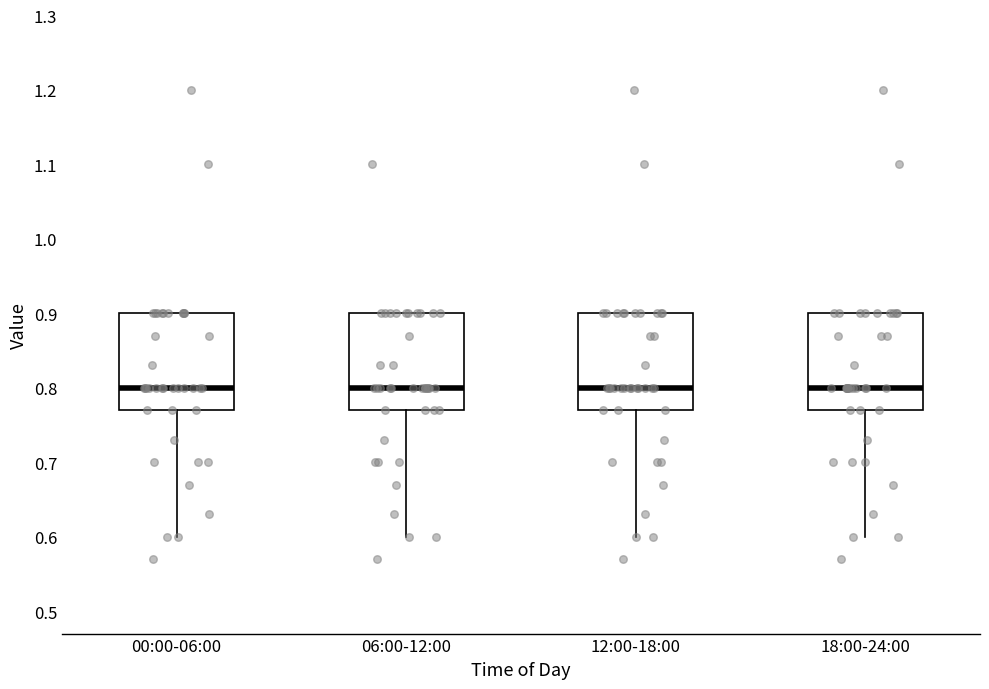

Reading left to right, transcribe this box plot: for each box, give where its median line is, the range the box spans, and where its two whiskers end, as read against the y-axis. The values are not printed on the chart, so give them approximately, as read against the axis.

00:00-06:00: median 0.80, box 0.77 to 0.90, whiskers 0.60 to 0.90
06:00-12:00: median 0.80, box 0.77 to 0.90, whiskers 0.60 to 0.90
12:00-18:00: median 0.80, box 0.77 to 0.90, whiskers 0.60 to 0.90
18:00-24:00: median 0.80, box 0.77 to 0.90, whiskers 0.60 to 0.90